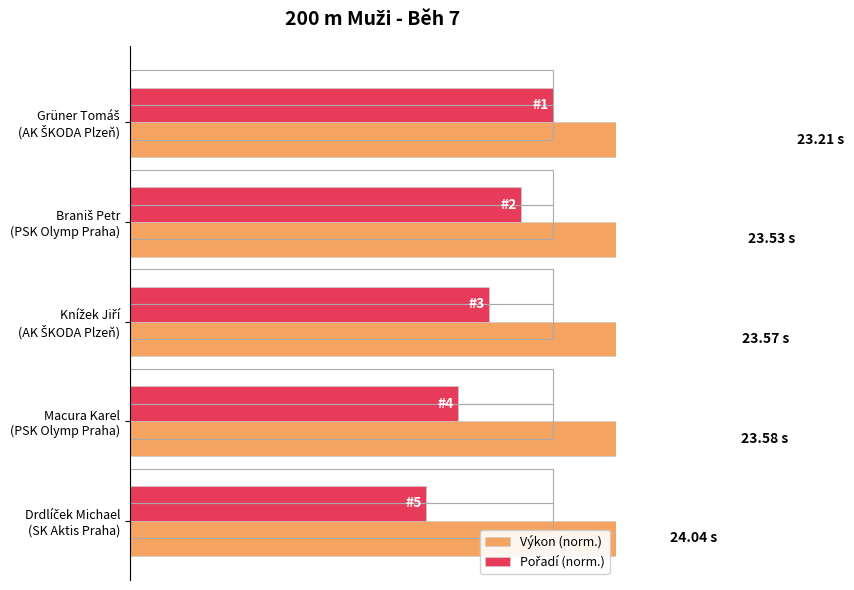

What is the highest value of the Výkon (norm.) series?

170.0